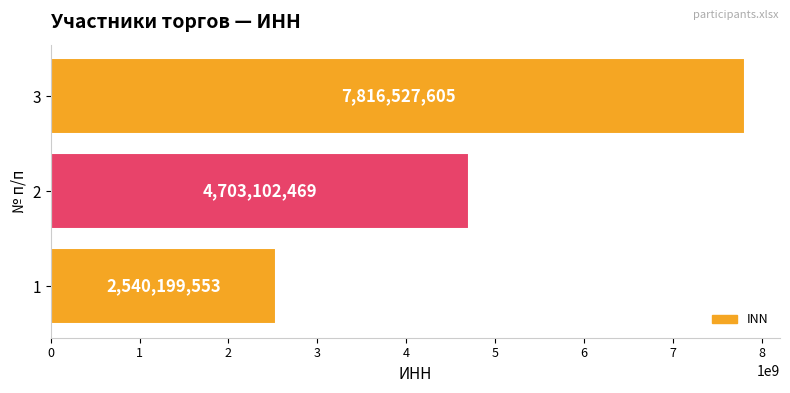

What value does the data have at 2?

4703102469